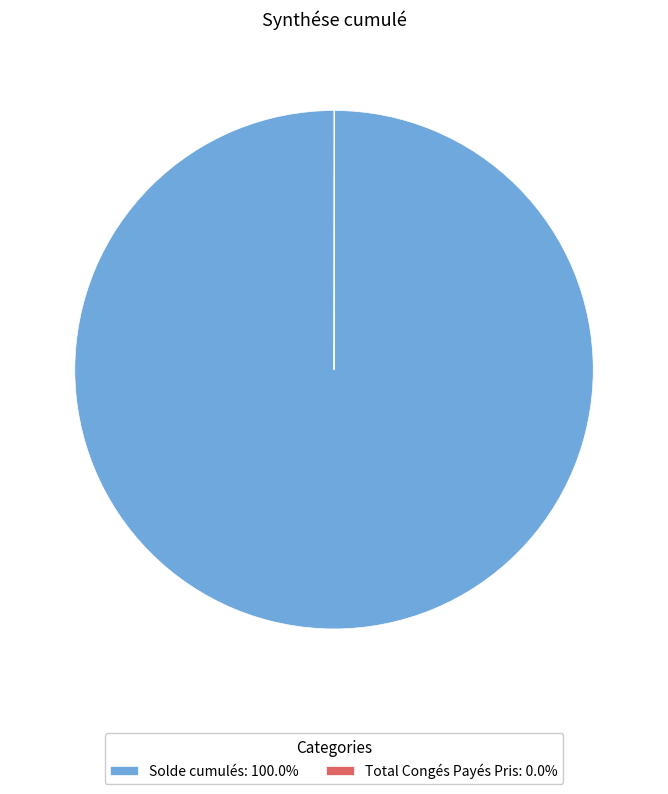

Does any single category account for the majority?

Yes